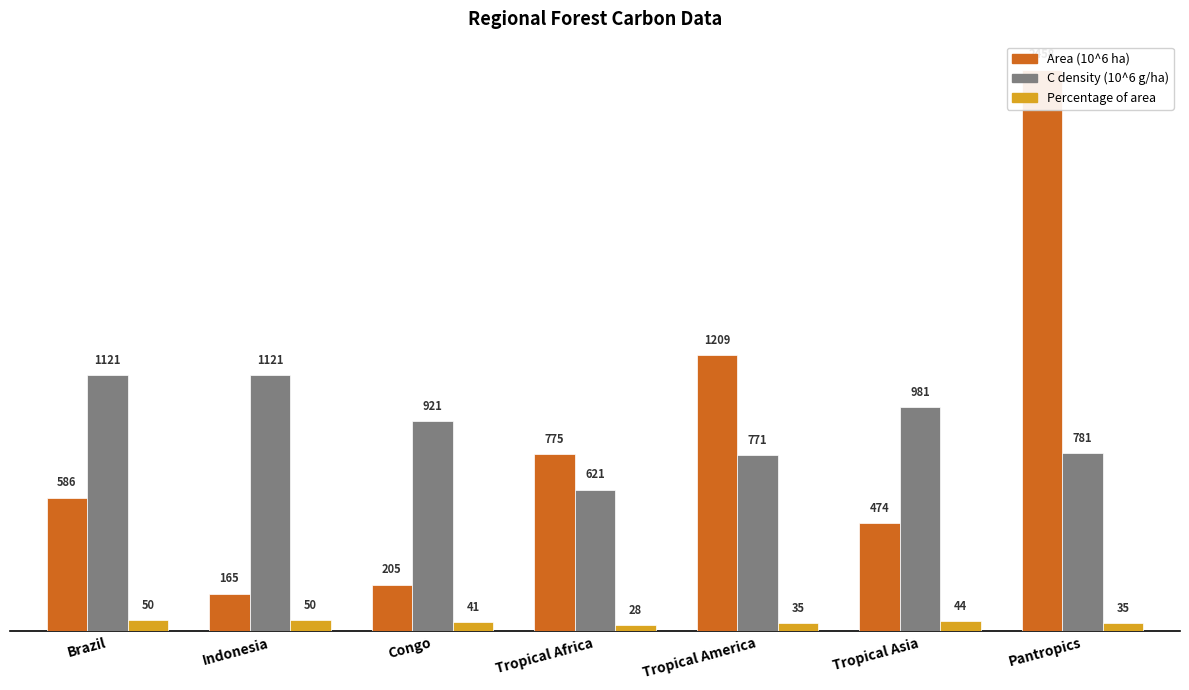

Reading left to right, list all the values displayed in this chart.

Area (10^6 ha): 586	165	205	775	1209	474	2458
C density (10^6 g/ha): 1121	1121	921	621	771	981	781
Percentage of area: 50	50	41	28	35	44	35